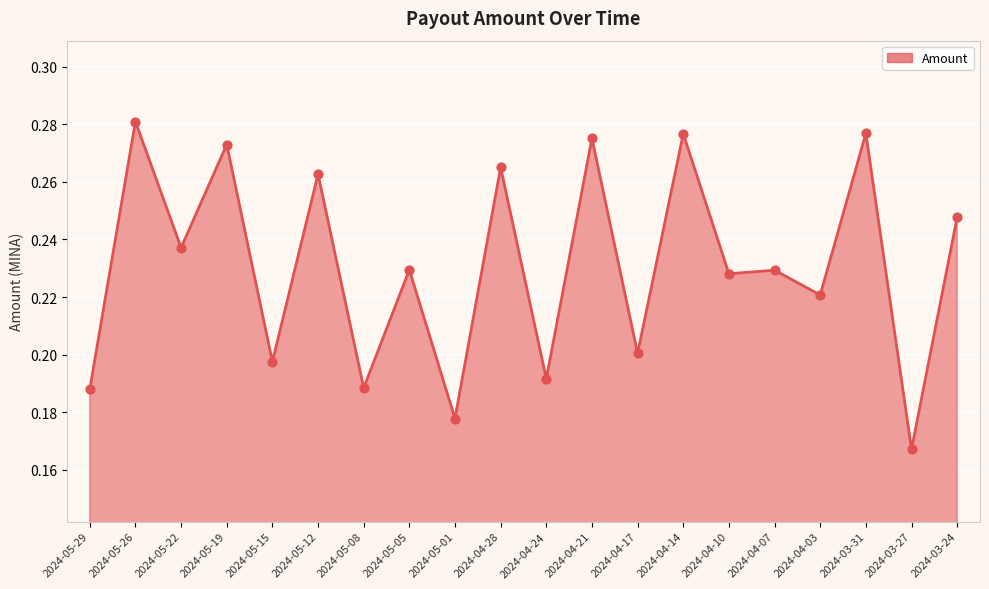

What is the change in value from 2024-05-01 to 2024-04-14?

+0.1